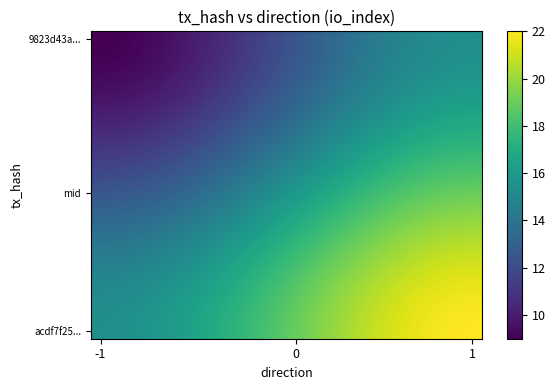

Which label corresponds to the smallest value in the chart?

-1